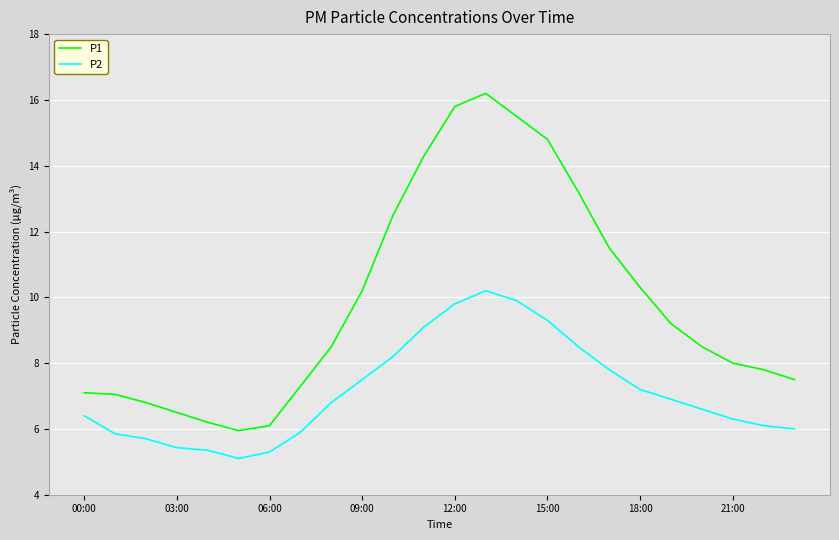

List the series in order of their peak value, highest first.

P1, P2